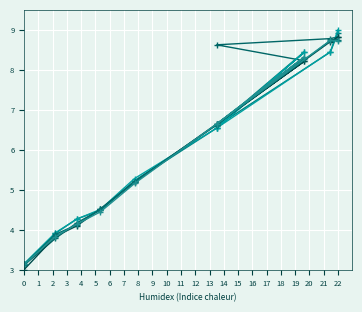

After their last crossing, which series has the higher values: Year 2012 or Year 2016?

Year 2016